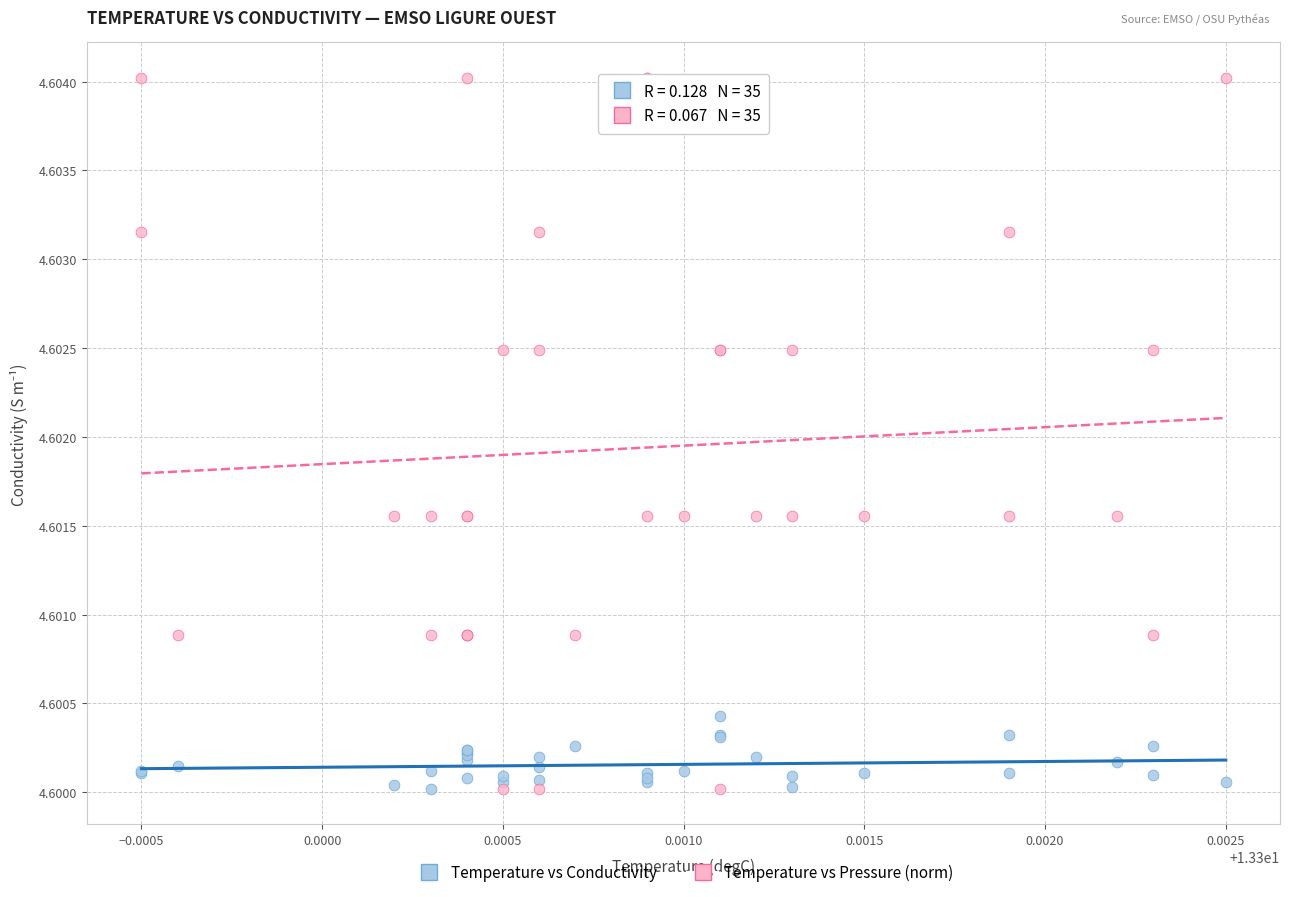

What are all the series names shown in the legend?

Temperature vs Conductivity, Temperature vs Pressure (norm)